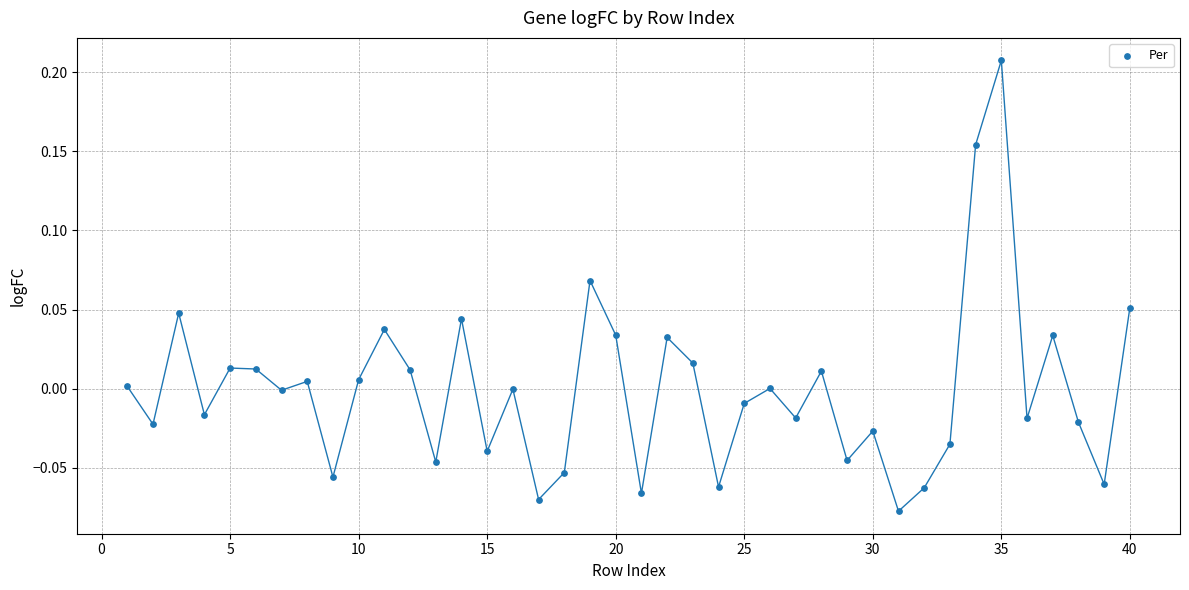

What is the range of Y values (max minus min)?

0.3